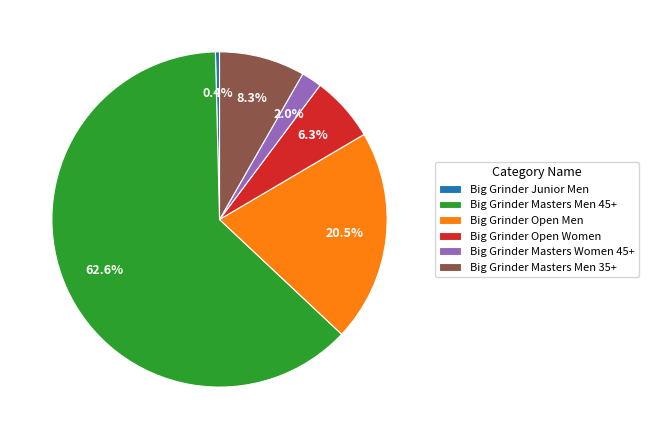

Which category has the biggest portion of the pie?

Big Grinder Masters Men 45+